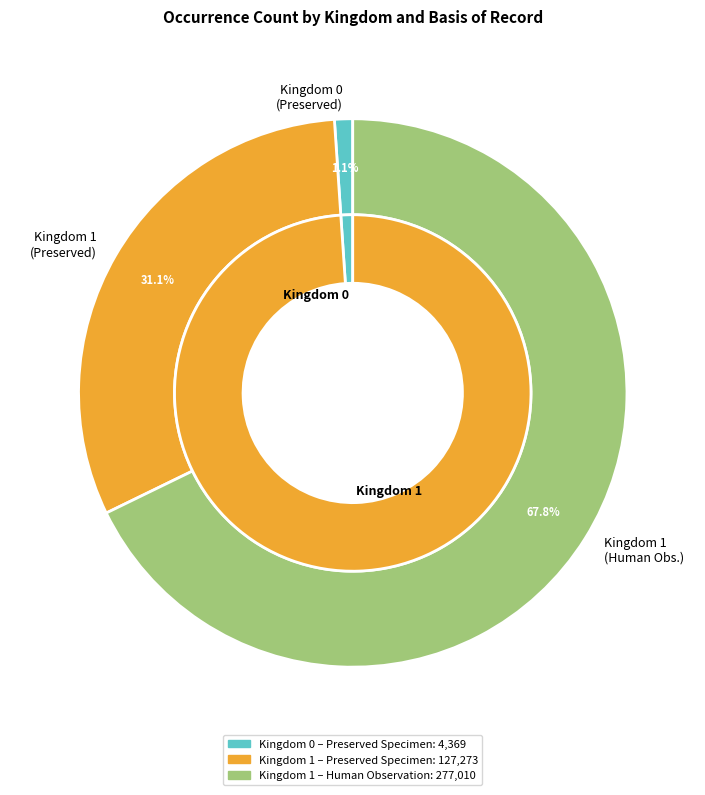

How many slices are in this pie chart?

3